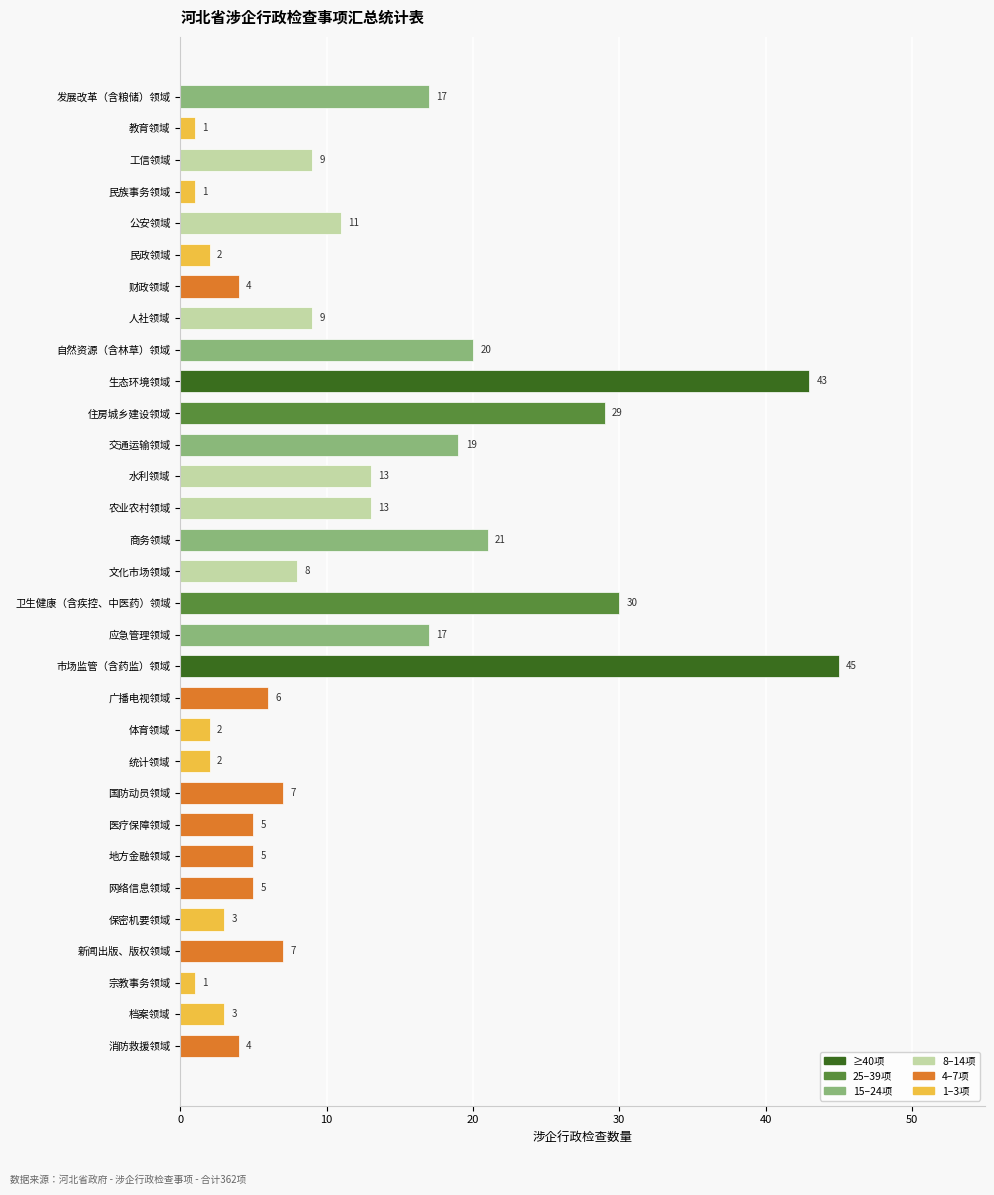

What is the sum of all values?

362